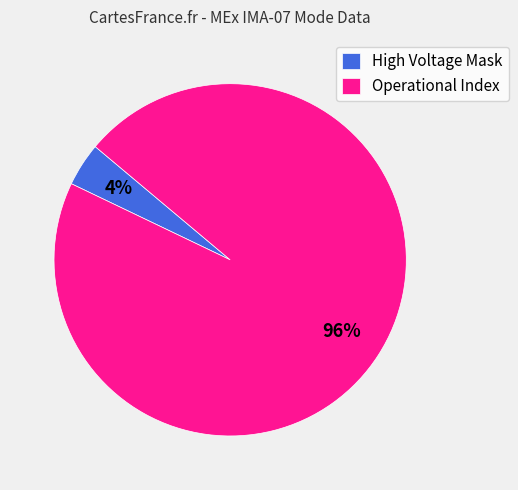

How many slices are in this pie chart?

2